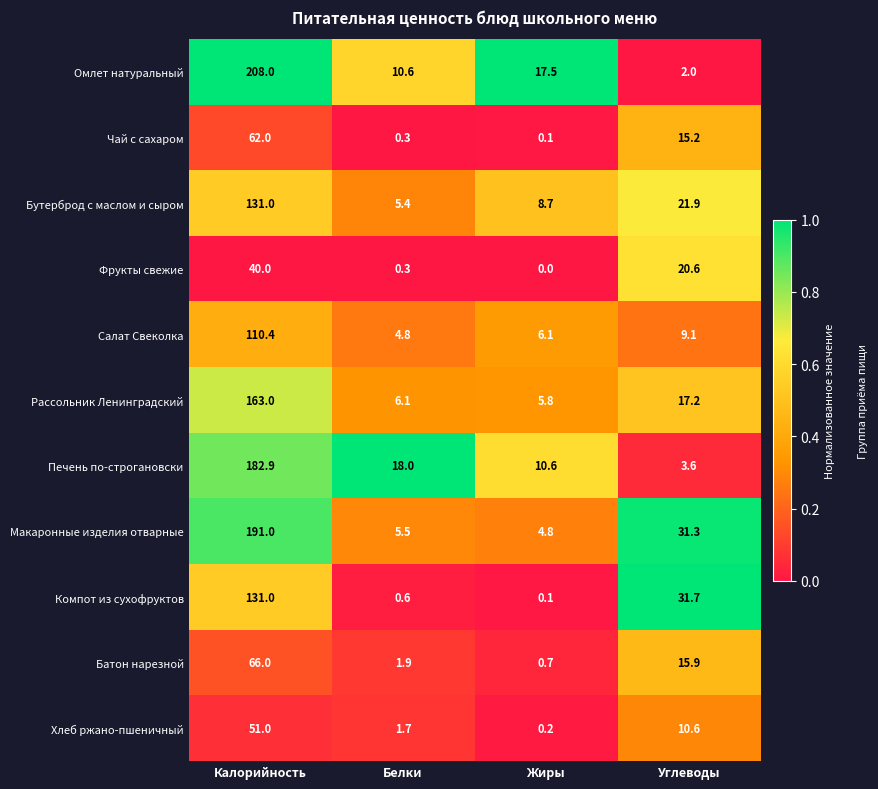

What is the difference between the highest and lowest values at Углеводы?

29.7